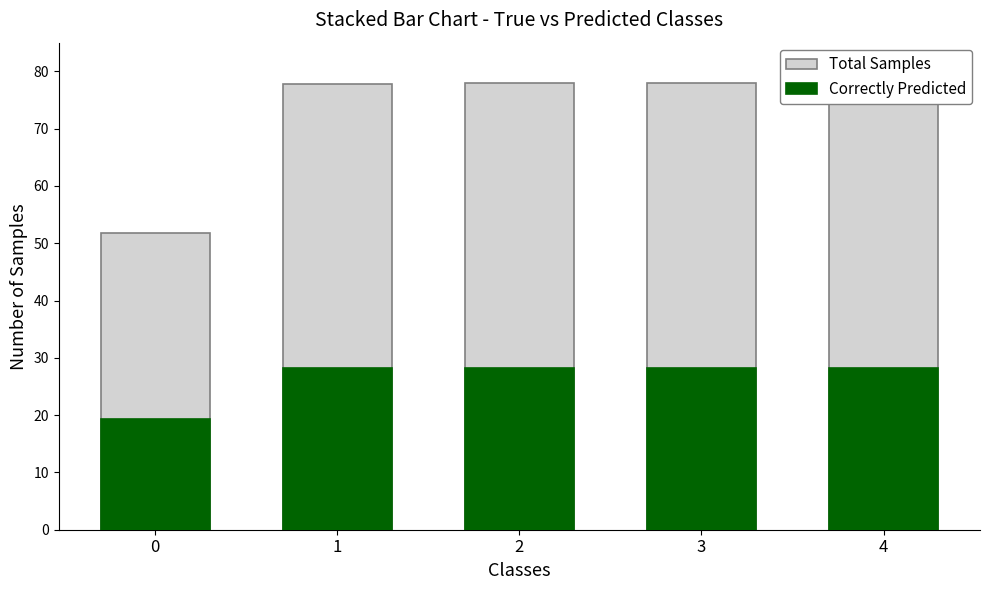

How many values in the Correctly Predicted series are below 28?

1